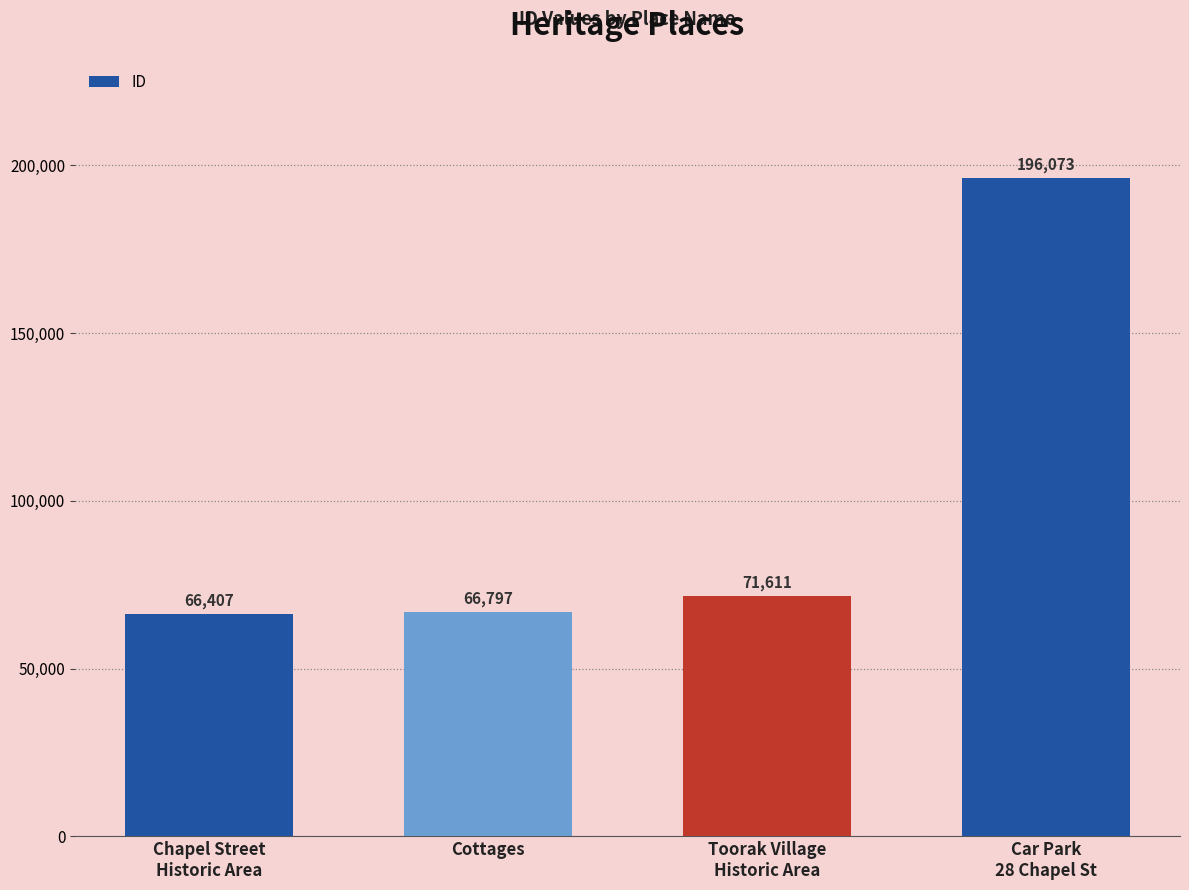

The chart shows a value of 71611 at Toorak Village
Historic Area. True or false?

True